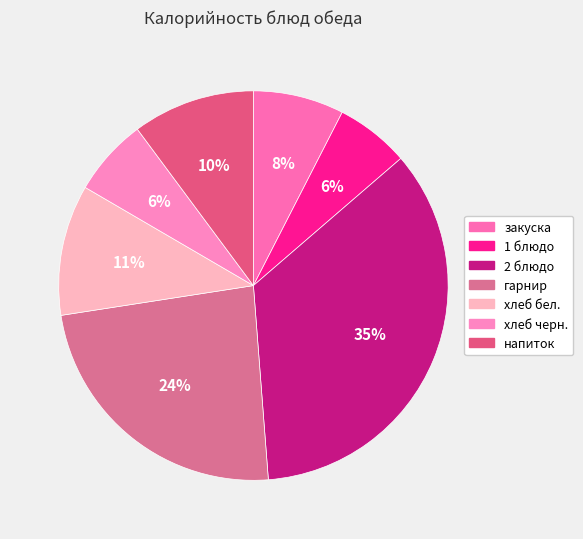

How many segments does this pie chart have?

7